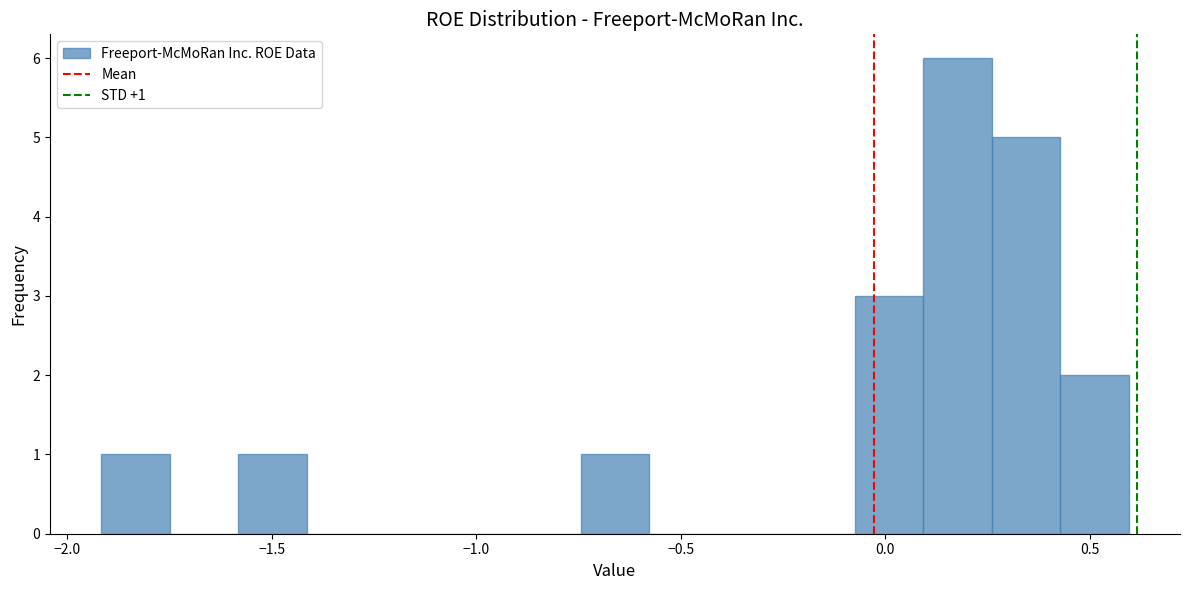

Read against the x-axis, roughly where is the centre of the tallest bar?

0.20